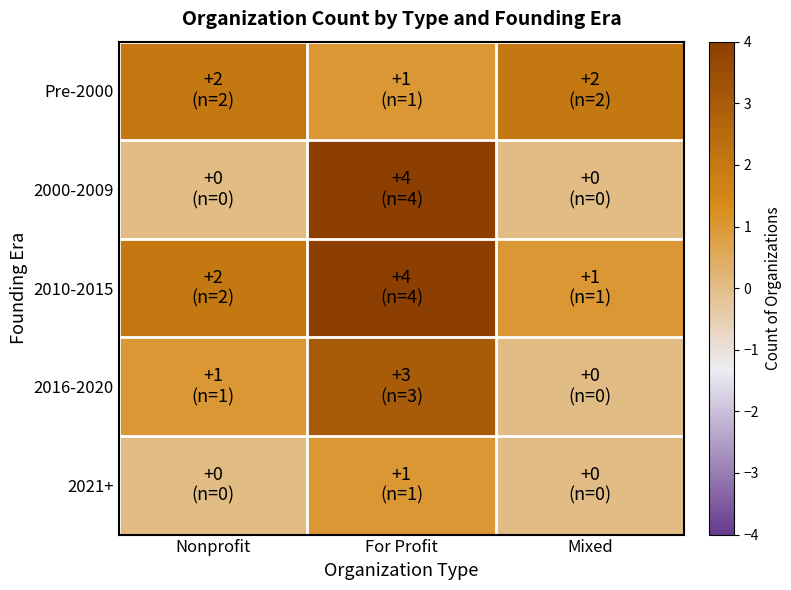

What is the spread (max minus min) of values at Nonprofit?

2